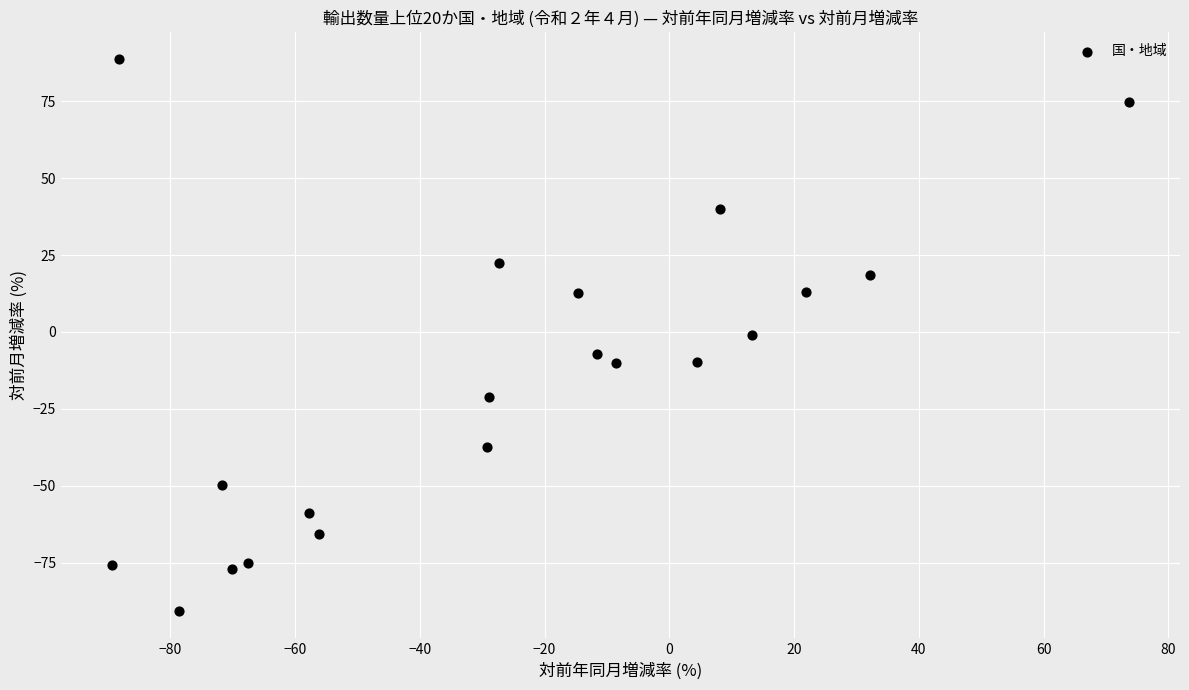

What is the range of Y values (max minus min)?

179.2